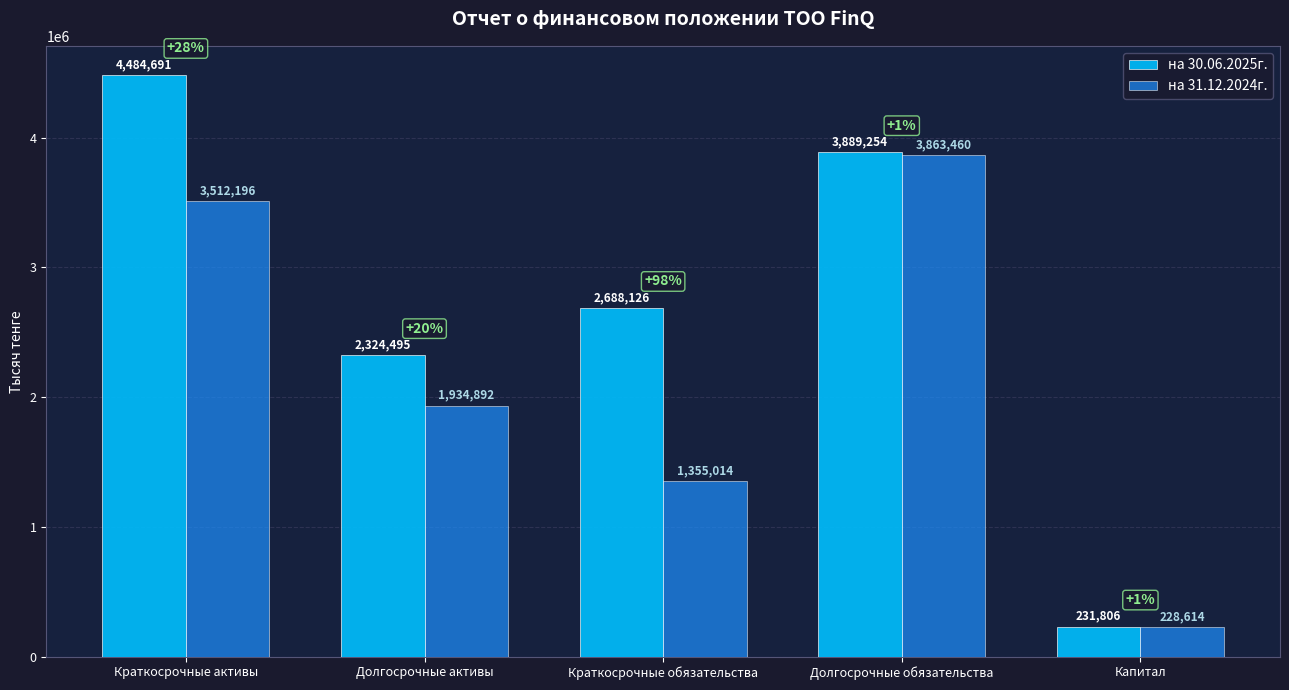

What are all the series names shown in the legend?

на 30.06.2025г., на 31.12.2024г.